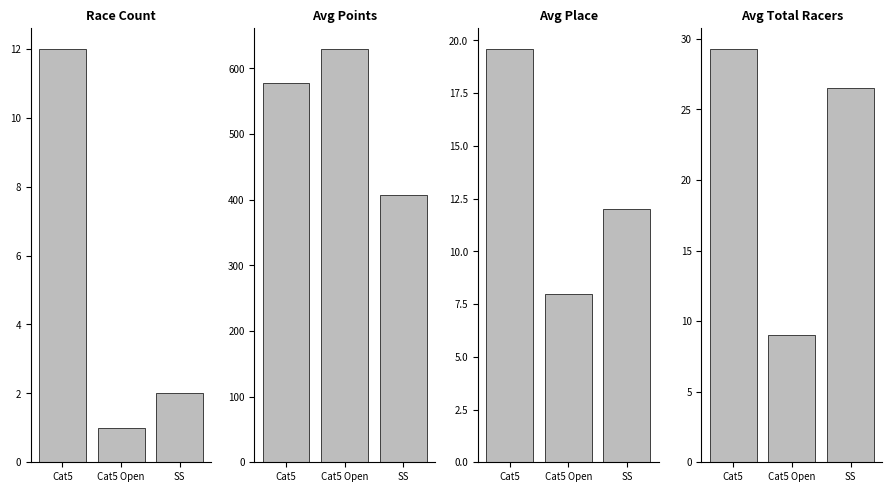

The value of Avg Total Racers at Cat5 is 38.7. True or false?

False